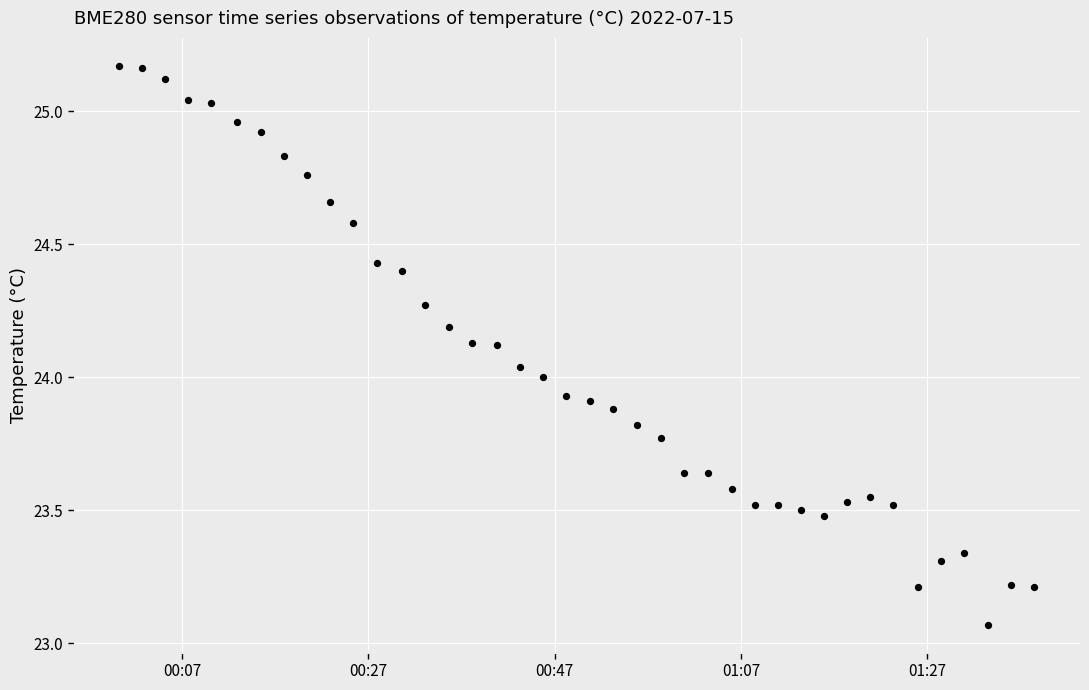

What is the range of Y values (max minus min)?

2.1